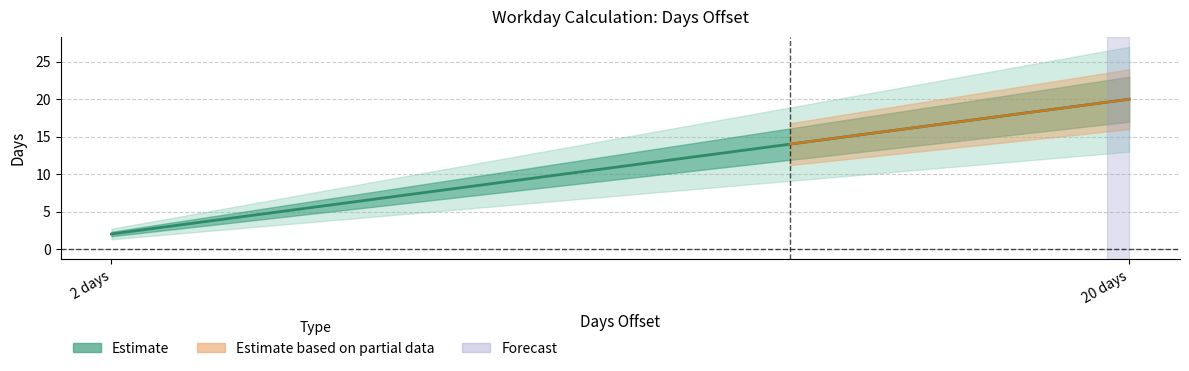

What is the value of the 2nd point from the left?

20